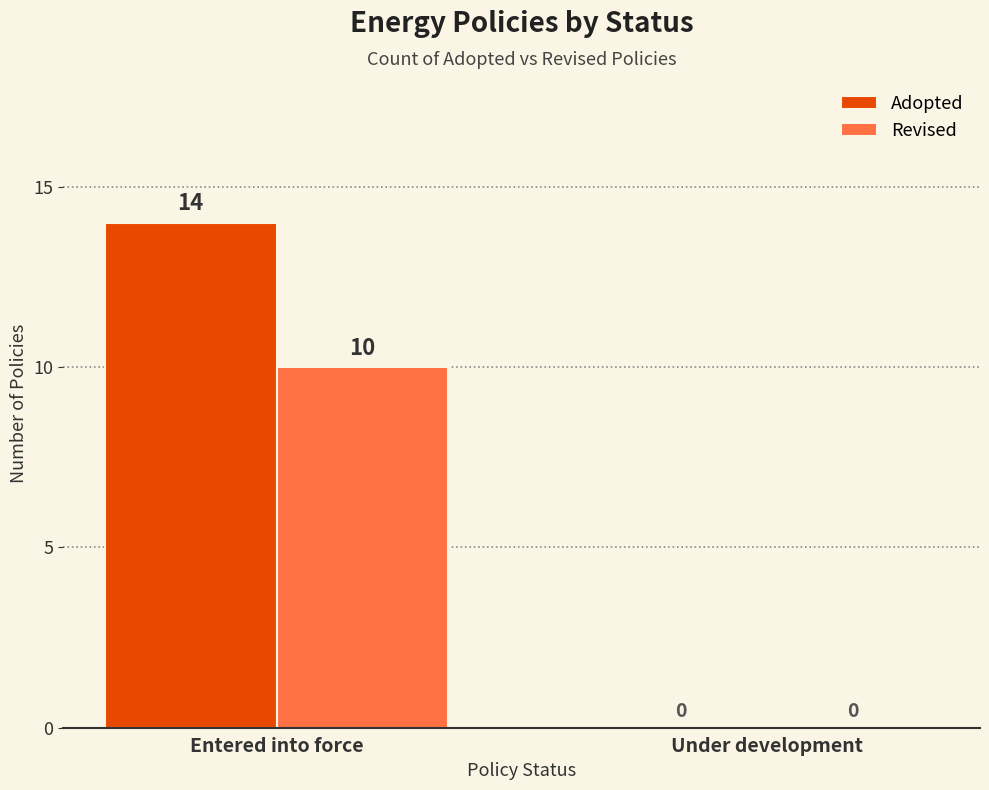

Which series has the widest spread of values?

Adopted